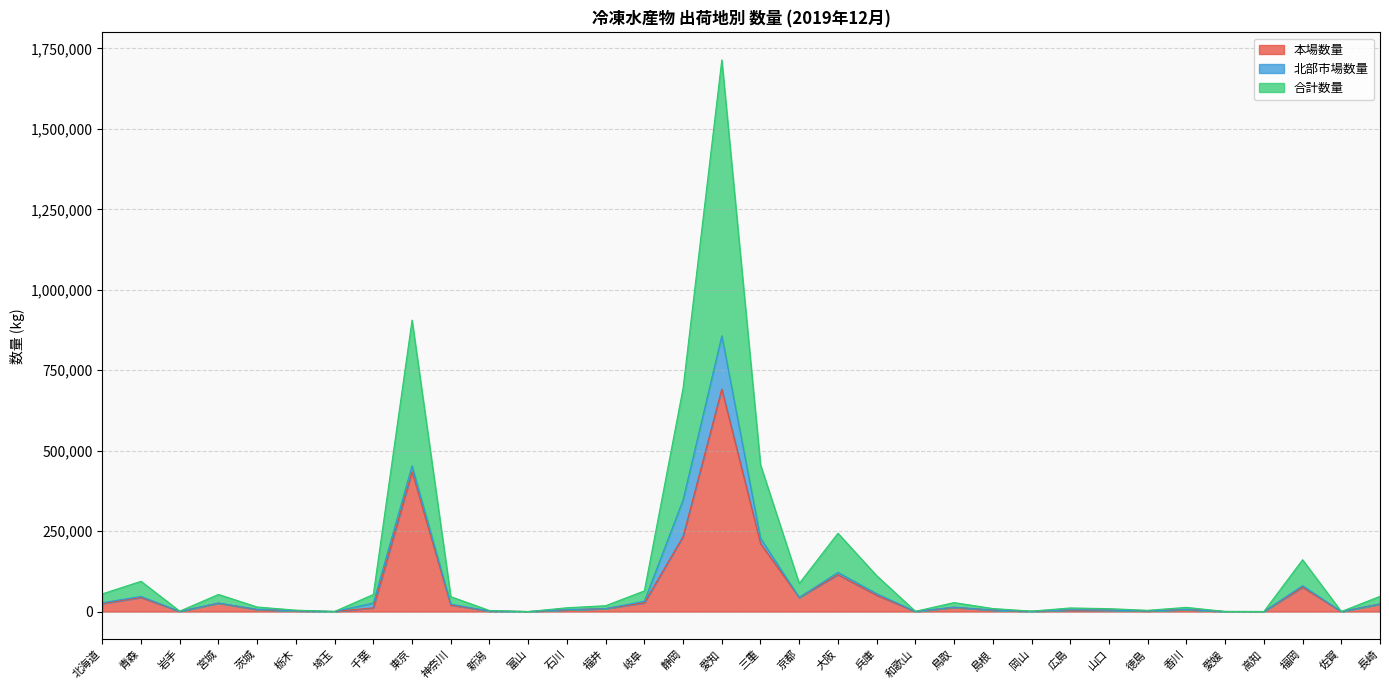

What is the maximum value for 合計数量?

857098